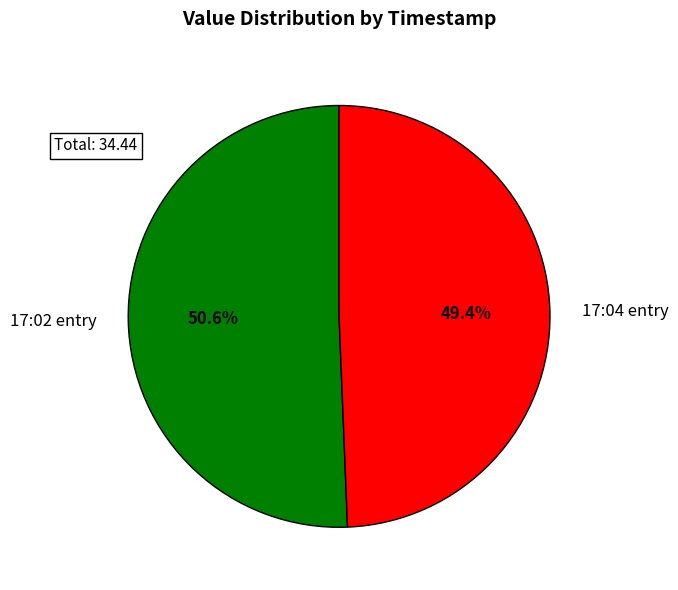

Does any single category account for the majority?

Yes